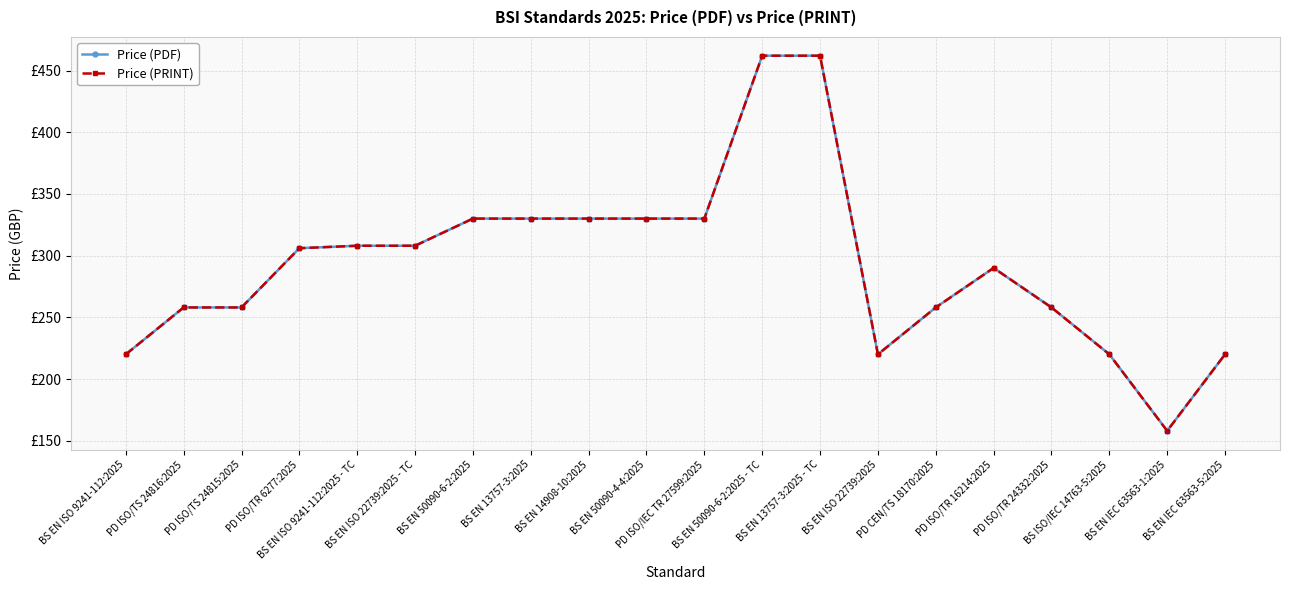

At which category does the chart reach its peak across all series?

BS EN 50090-6-2:2025 - TC